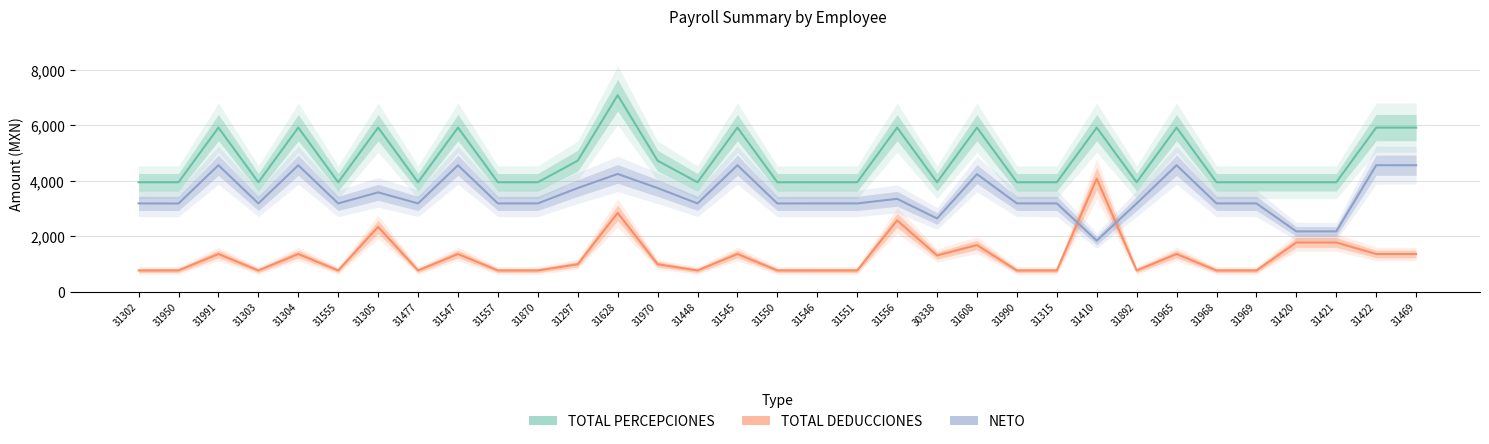

How many interior local valleys does the TOTAL DEDUCCIONES series have?

8